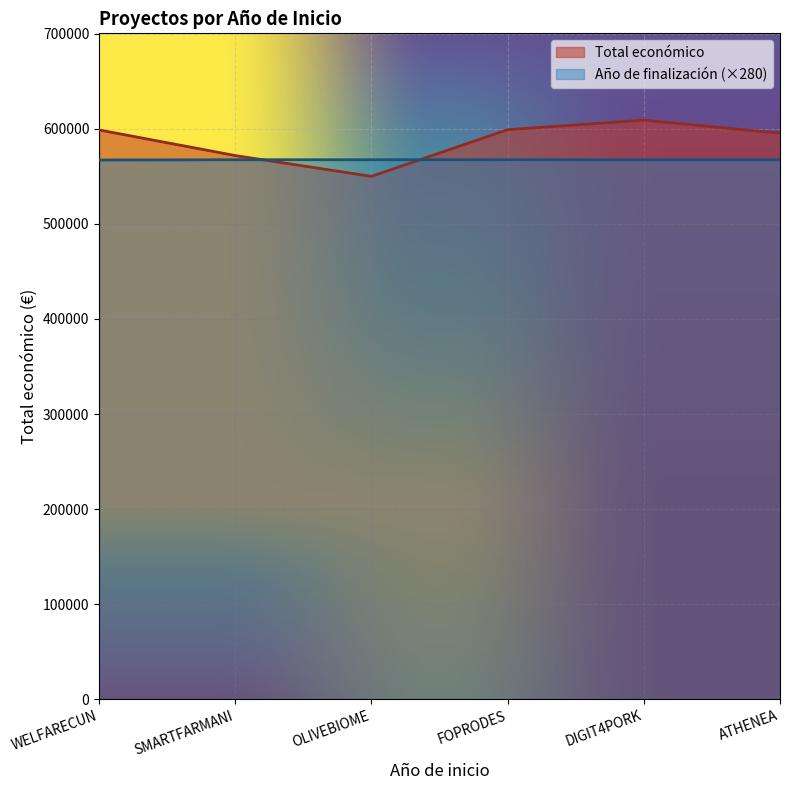

Rank the series by their average value, from lowest to highest.

Año de finalización (×280), Total económico